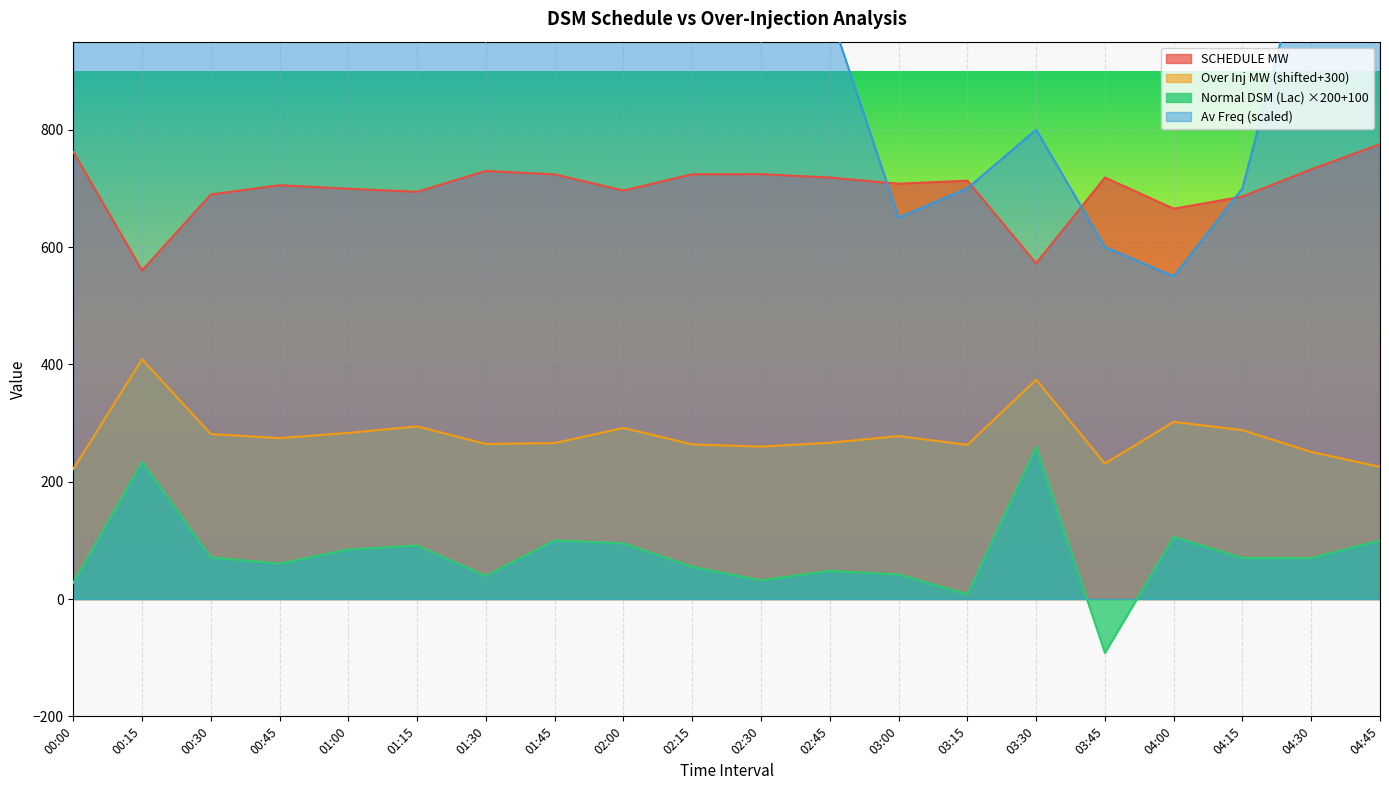

What value does the Normal DSM (Lac) series have at 04:00?

105.9